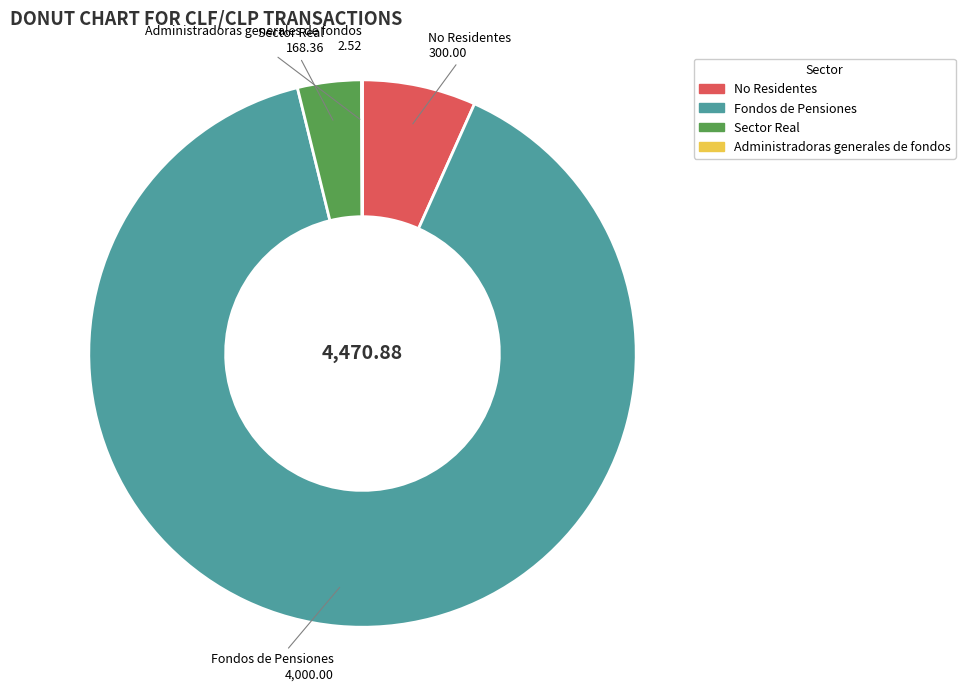

Approximately how many times larger is the value at No Residentes compared to Sector Real?

1.8